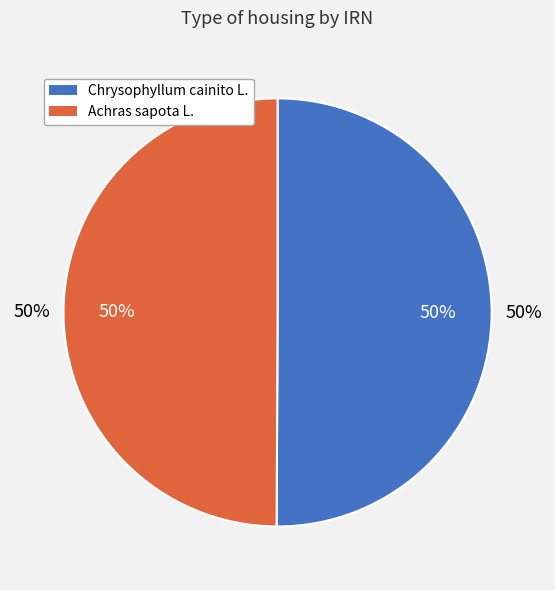

Do Achras sapota L. and Chrysophyllum cainito L. together represent more than half of the pie?

Yes